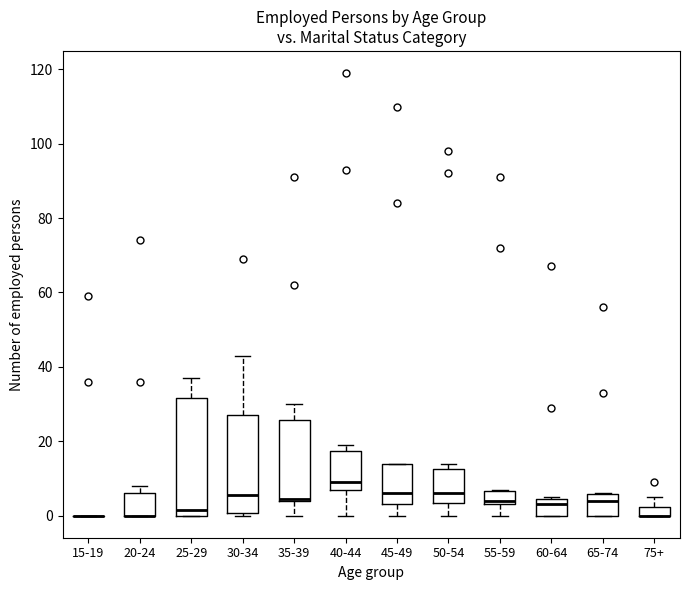

Where does the median line of the box for 40-44 sit on the y-axis? The values are not printed on the chart, so give them approximately, as read against the axis.

10